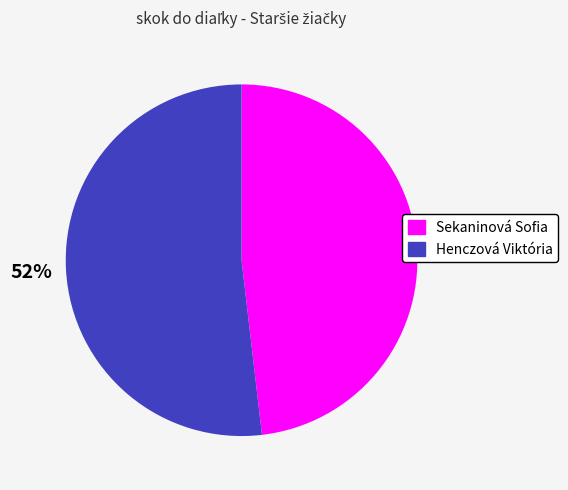

How many slices are in this pie chart?

2